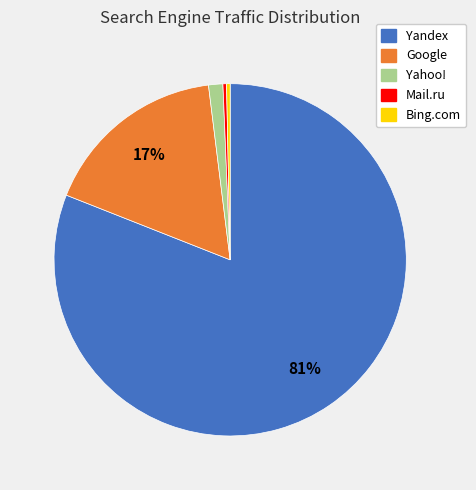

Is there any slice that represents more than half of the pie?

Yes